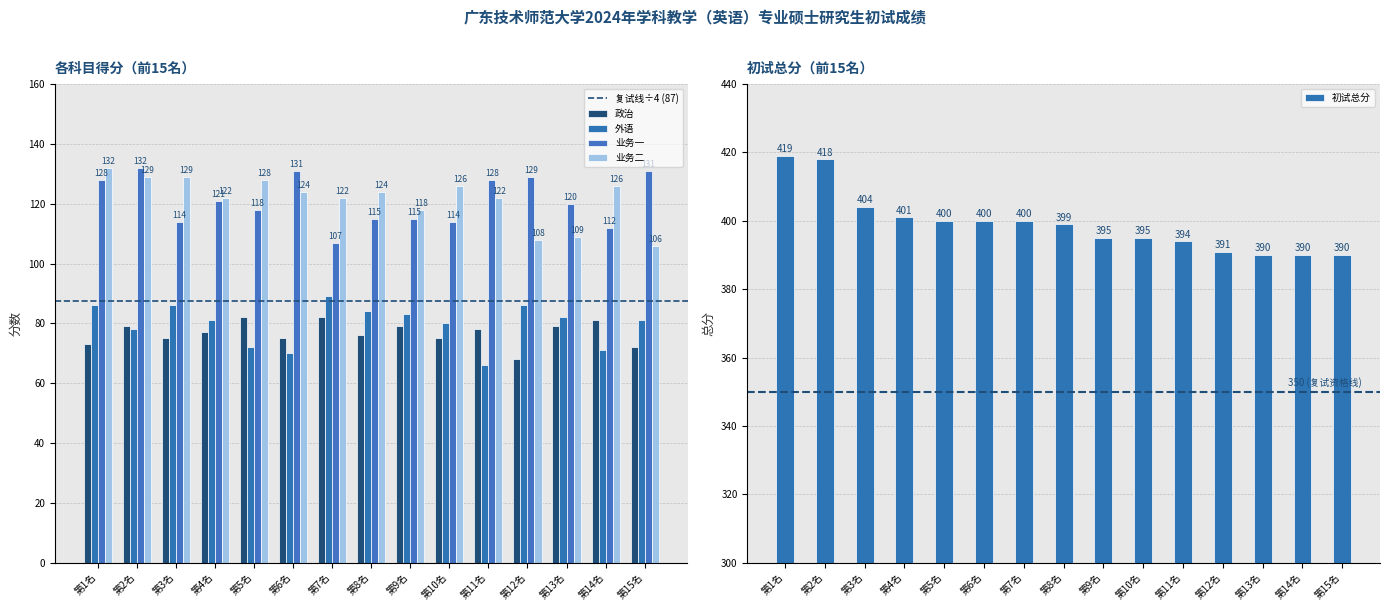

What is the average value of the 初试总分 series?

399